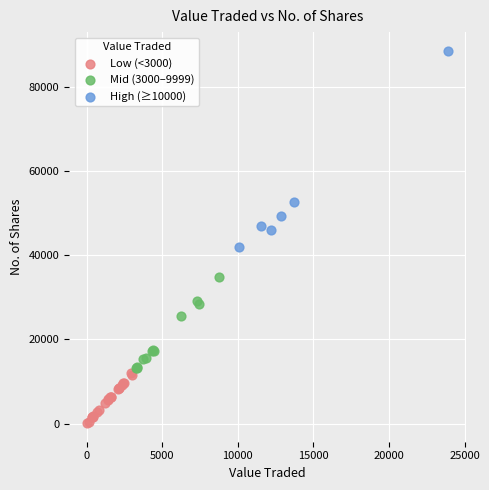

What are all the series names shown in the legend?

Low (<3000), Mid (3000–9999), High (≥10000)